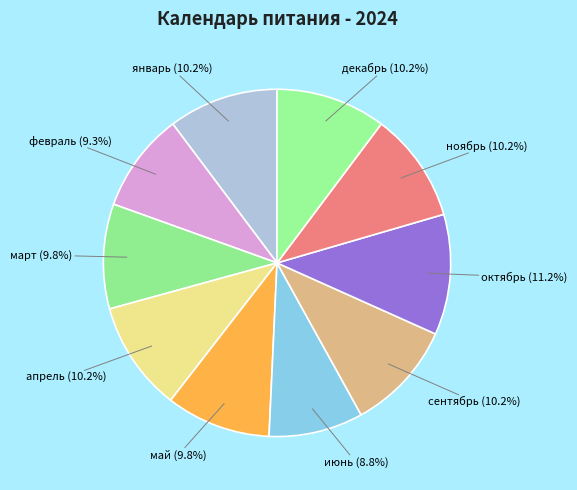

How many slices are in this pie chart?

10